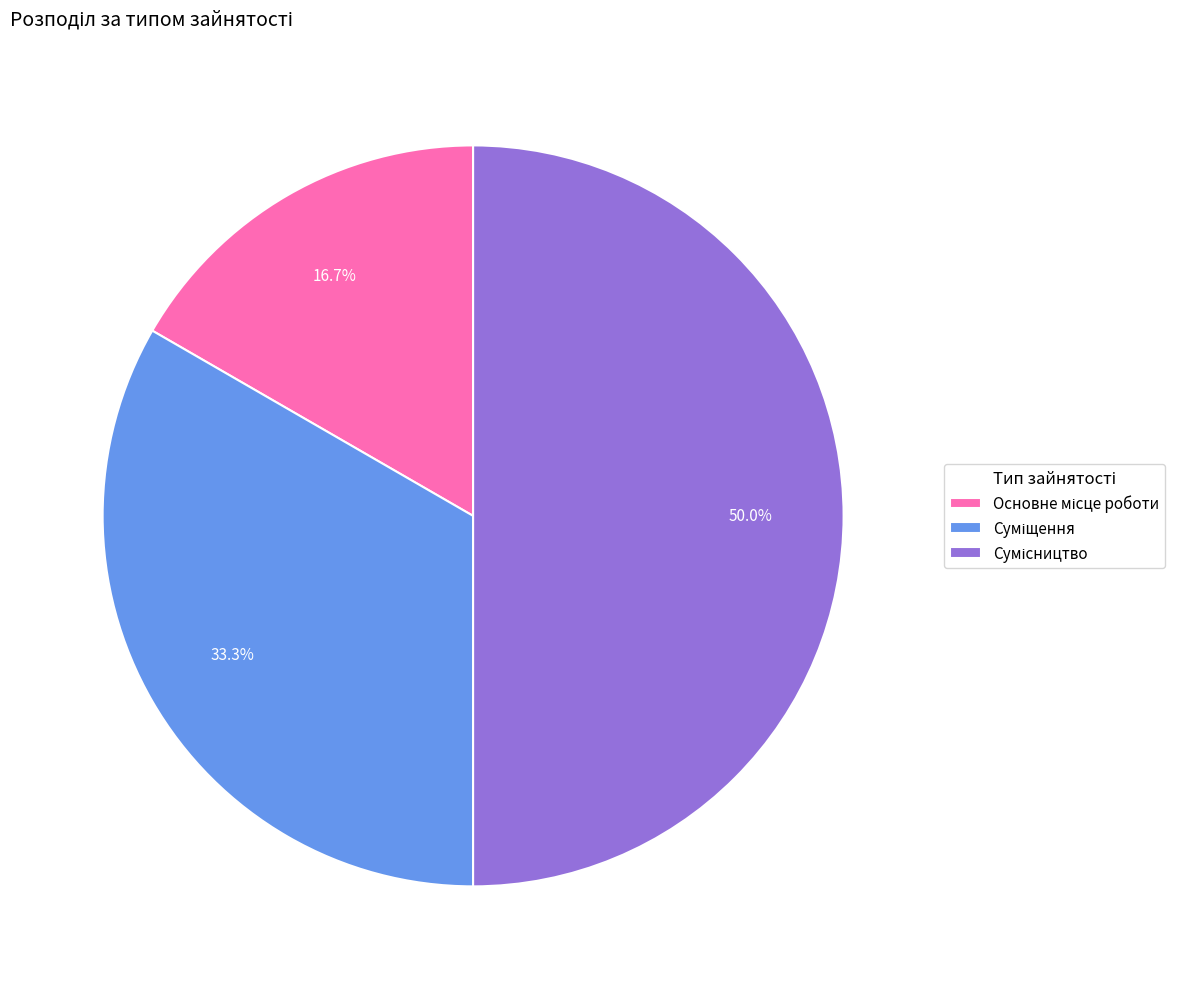

How many slices are in this pie chart?

3